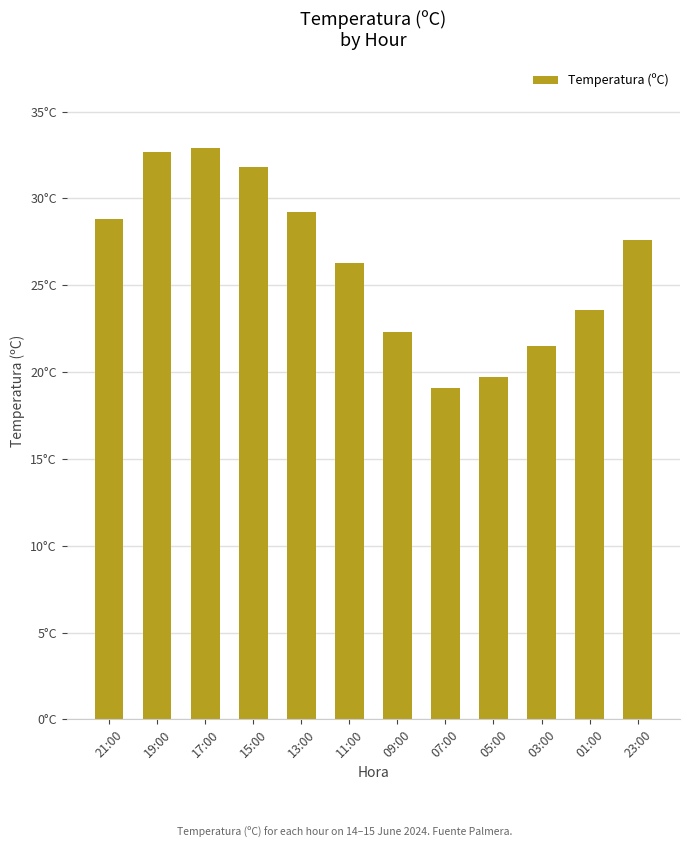

Are the bars horizontal?

No